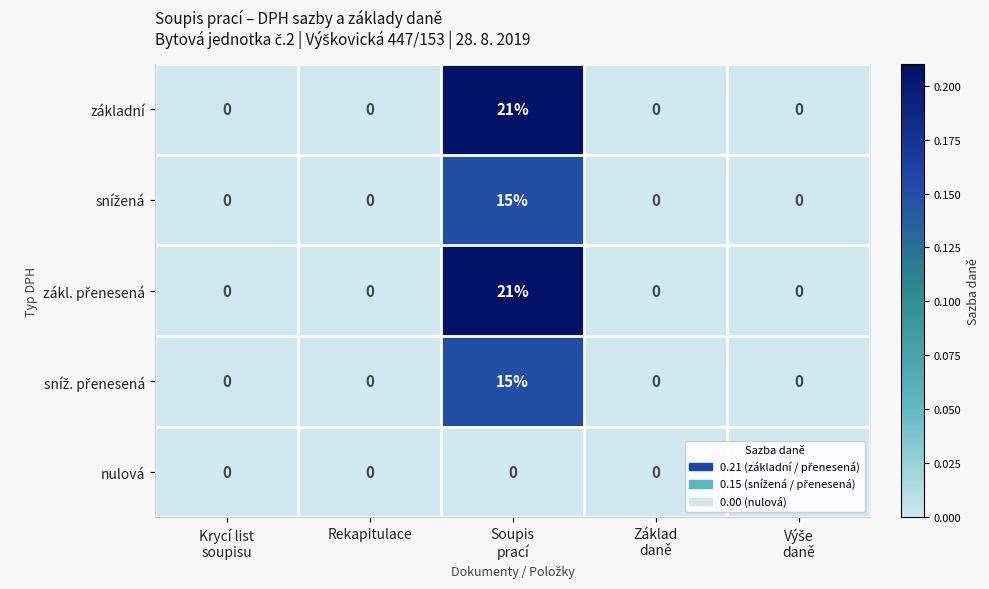

What is the maximum value shown in the chart?

21